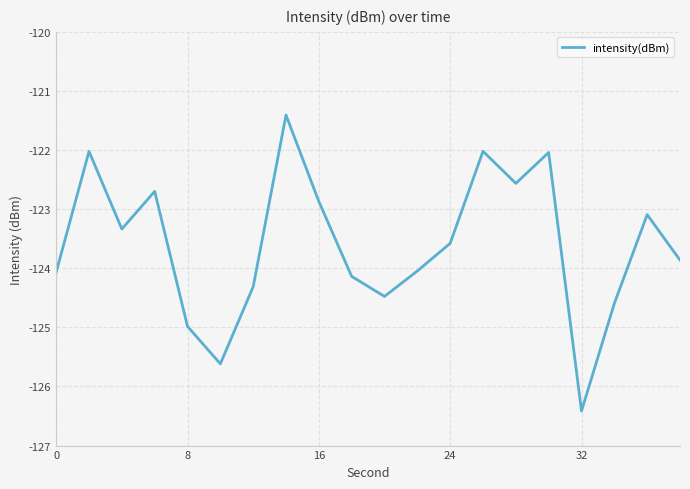

What is the difference between the maximum and minimum values?

5.0